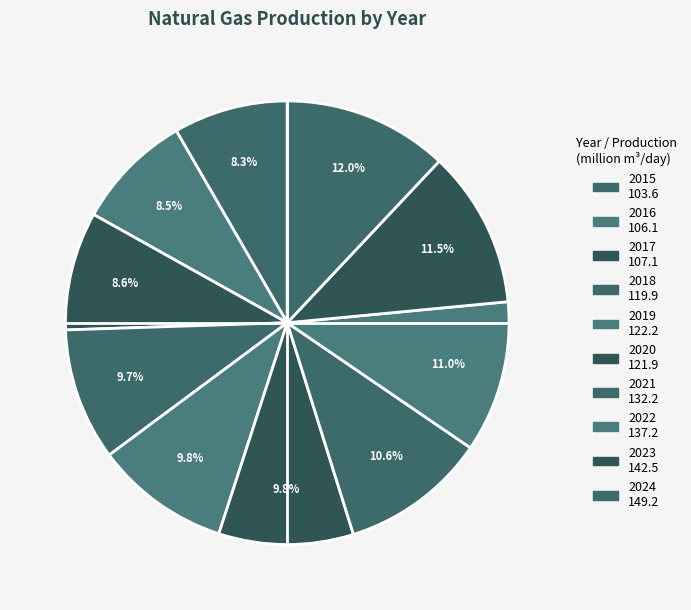

Is it true that 2023 is 1% of the pie?

False